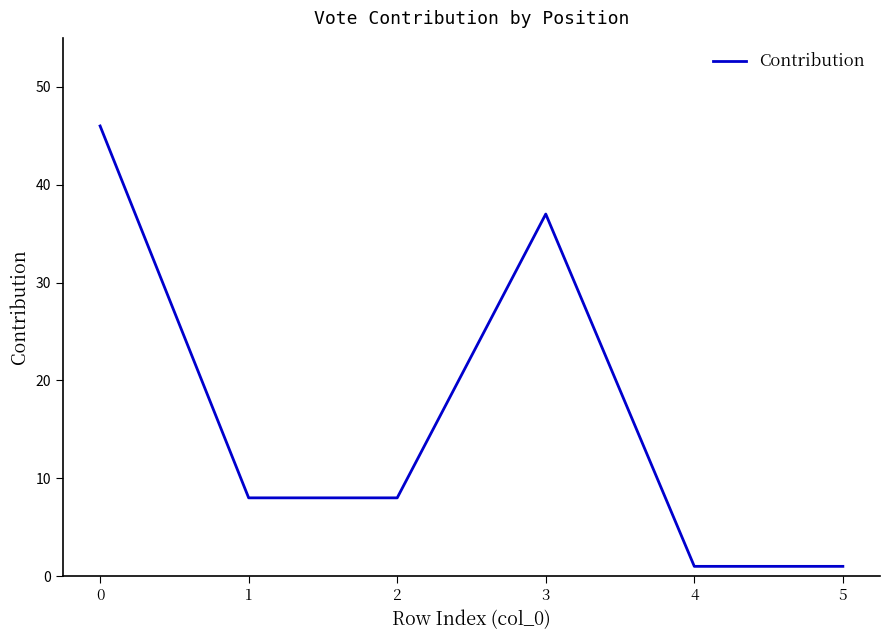

Reading left to right, extract all data points from this chart.

0=46	1=8	2=8	3=37	4=1	5=1